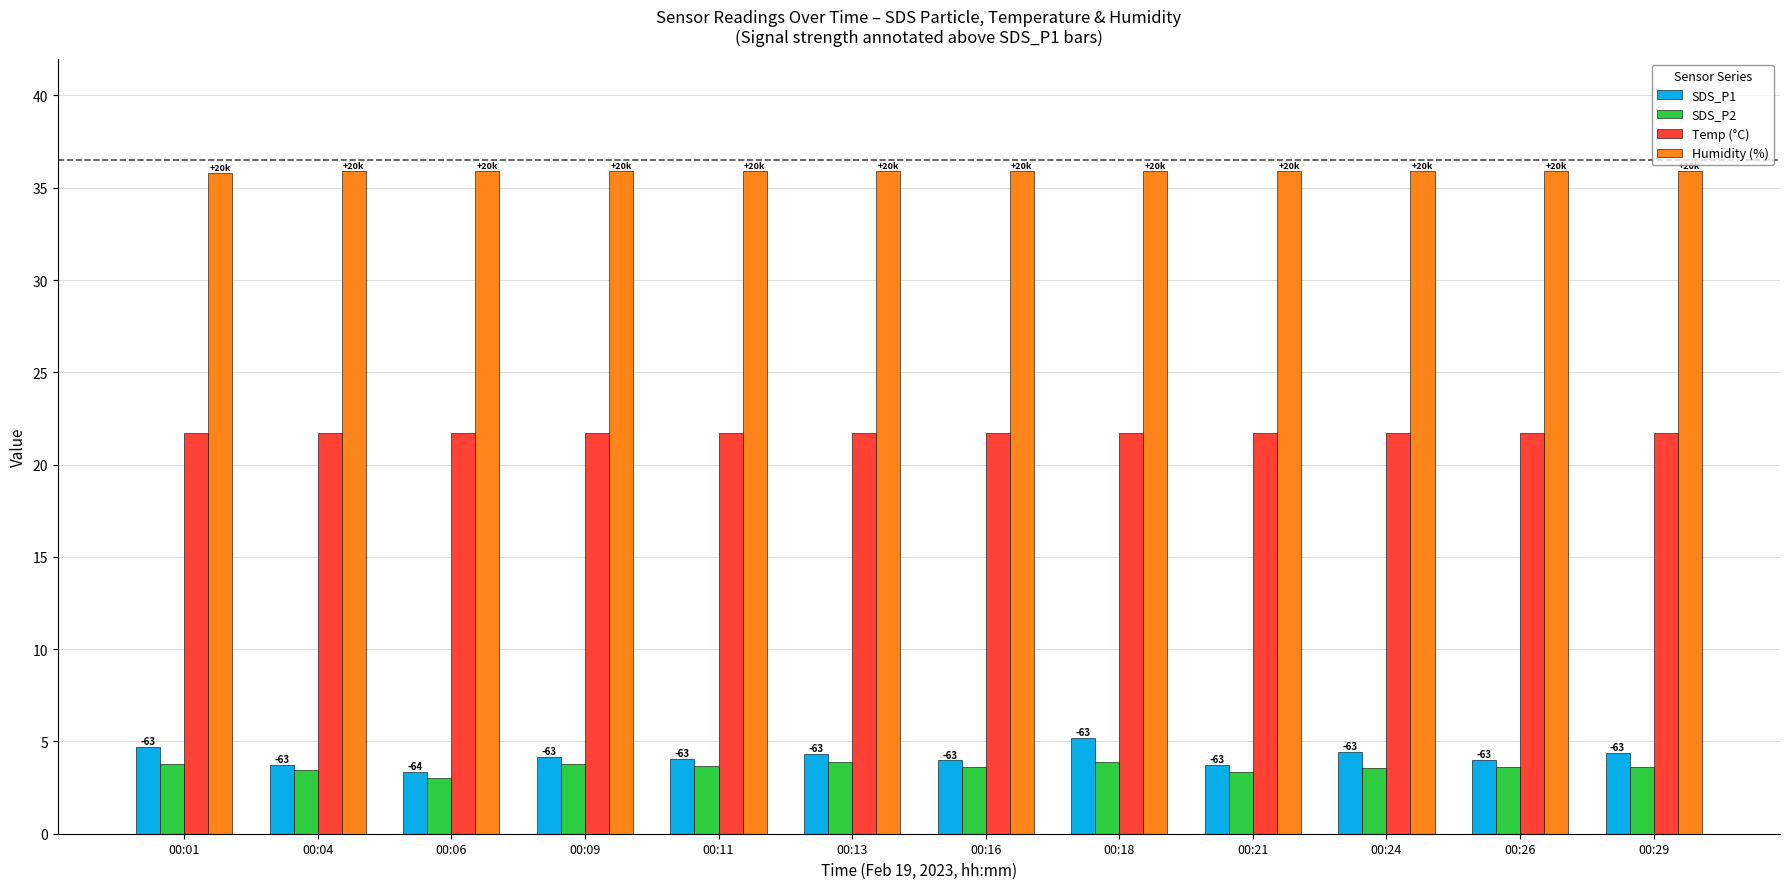

At how many categories does at least one series exceed 8?

12